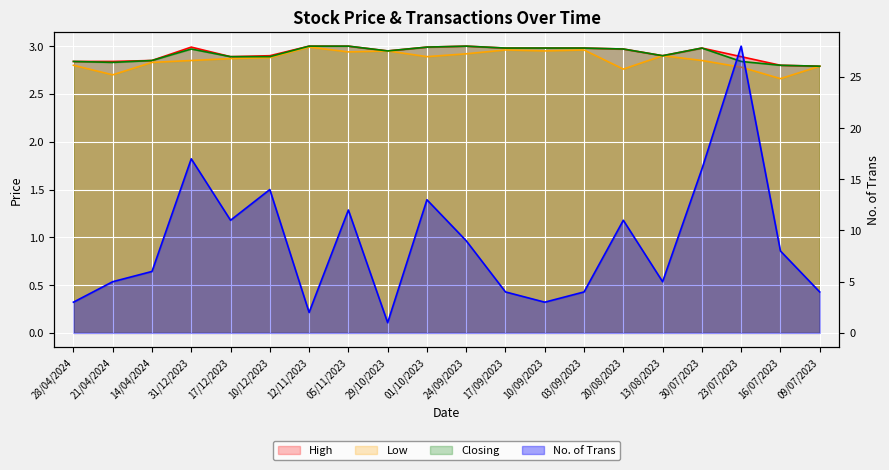

The Closing series shows 1.9 at 09/07/2023. True or false?

False